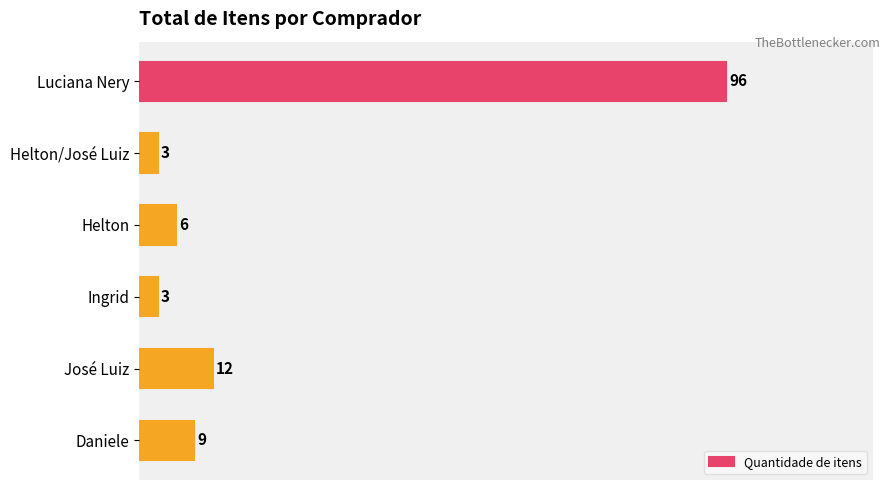

What is the minimum value shown in the chart?

3